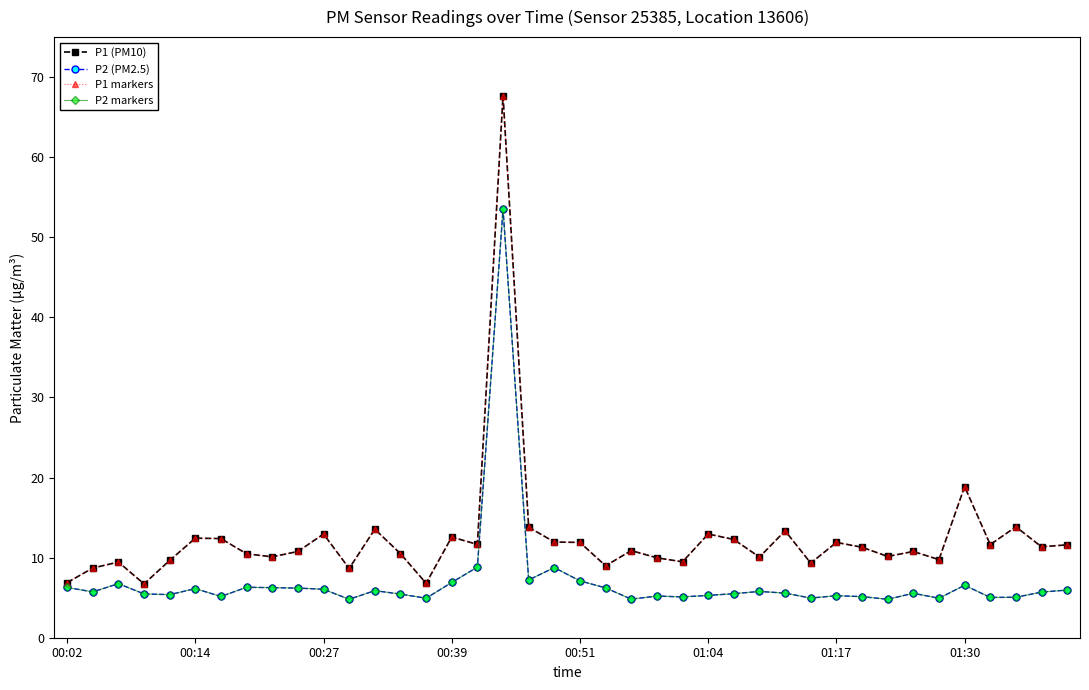

Does the chart have visible grid lines?

No